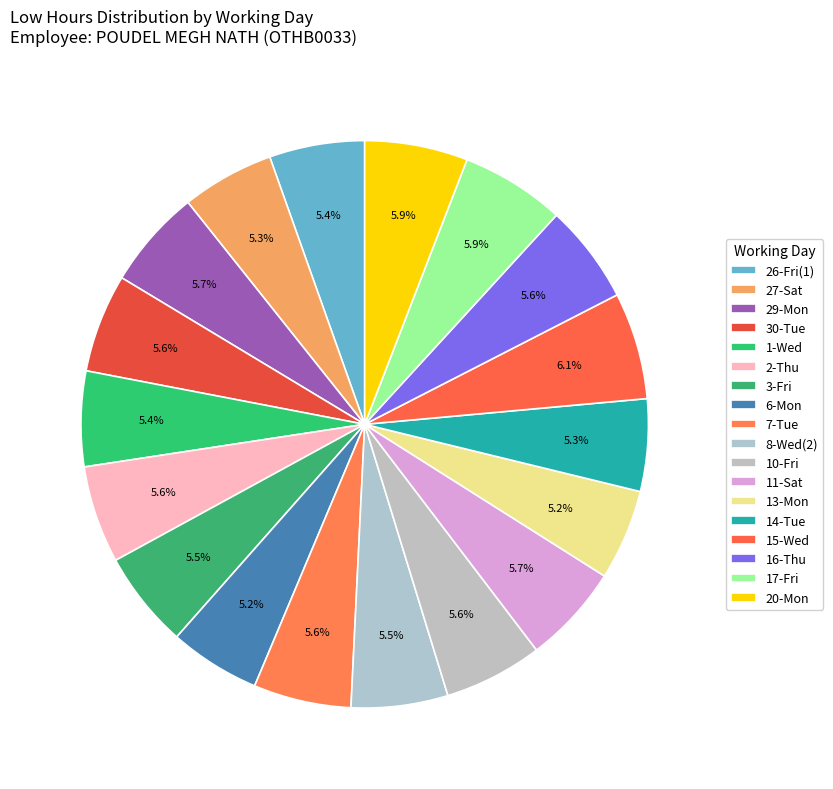

How many segments does this pie chart have?

18